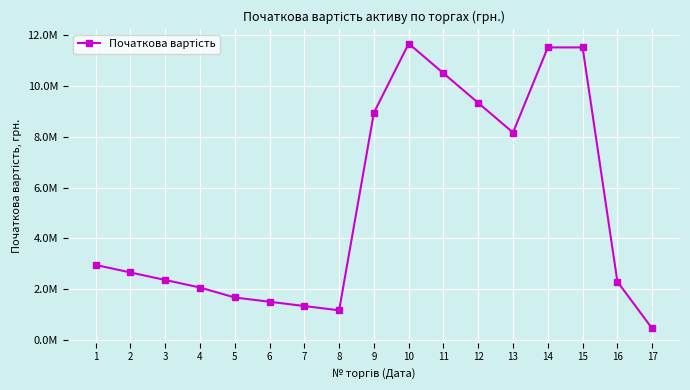

The value at 13 is 3182276.0. True or false?

False